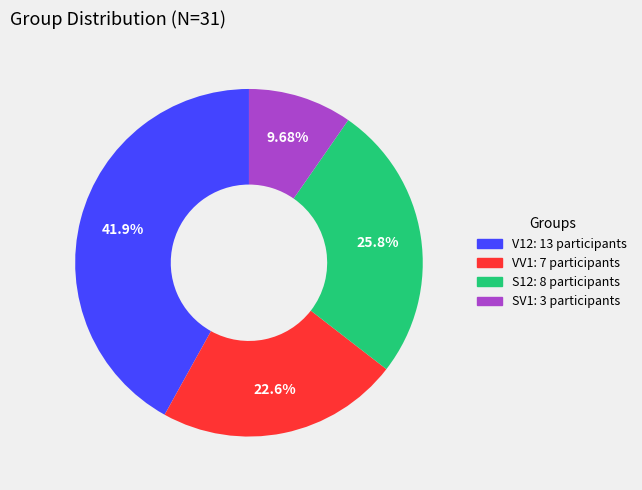

What is the largest slice in the pie chart?

V12